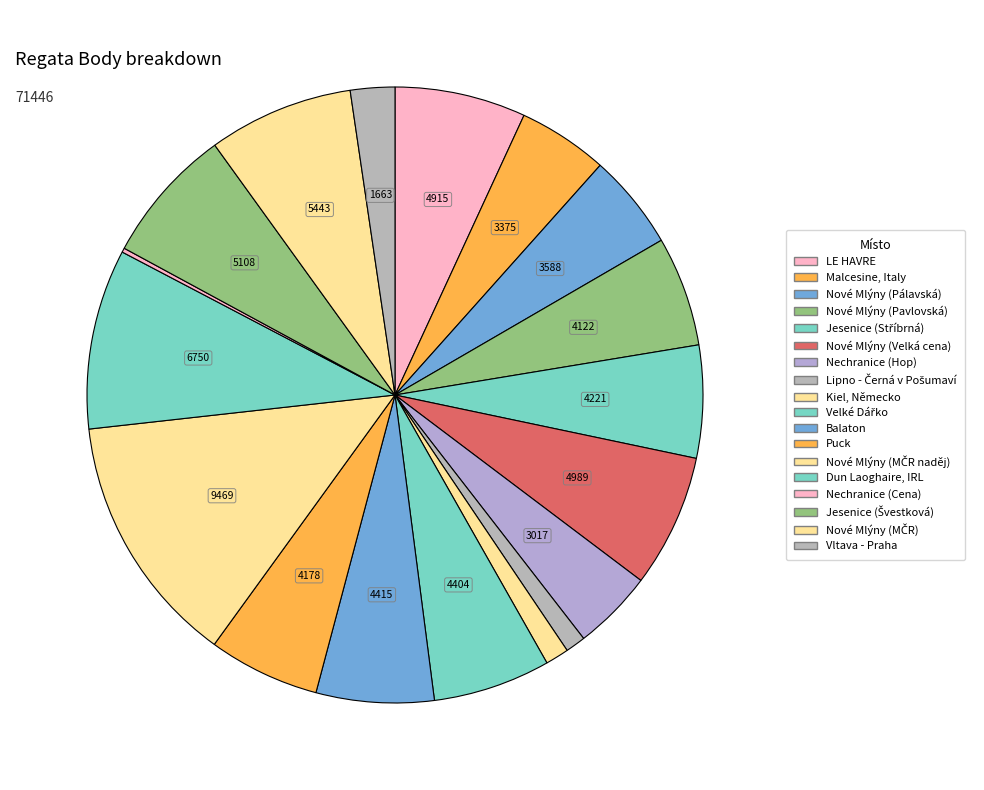

How many segments does this pie chart have?

18